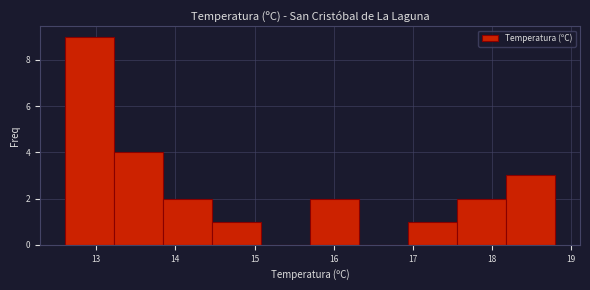

Reading left to right, list every bar in this chart as the range it spans on the x-axis followed by its height. Neither the bar edges nor the heights are printed on the chart, so give them approximately, as read against the axes.

12.60 to 13.22: 9
13.22 to 13.84: 4
13.84 to 14.46: 2
14.46 to 15.08: 1
15.08 to 15.70: 0
15.70 to 16.32: 2
16.32 to 16.94: 0
16.94 to 17.56: 1
17.56 to 18.18: 2
18.18 to 18.80: 3